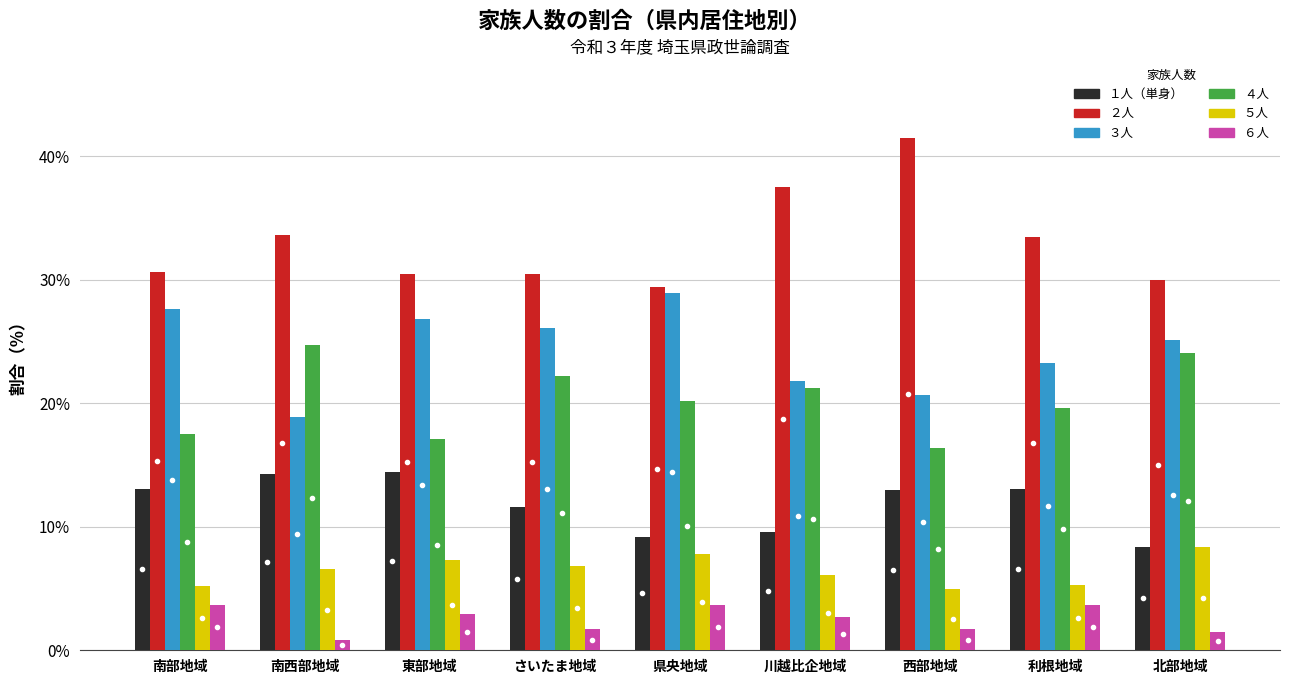

Count the number of categories in the chart.

9